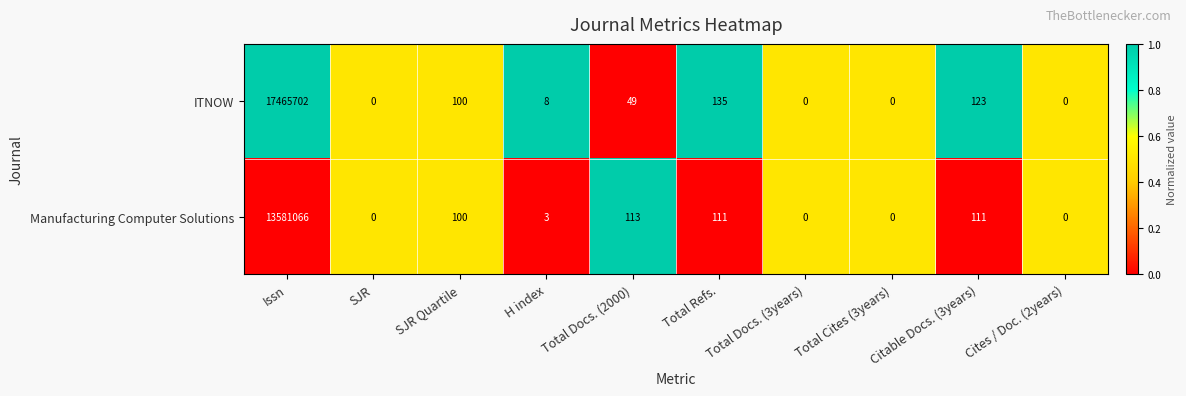

At which category does the chart reach its peak across all series?

Issn